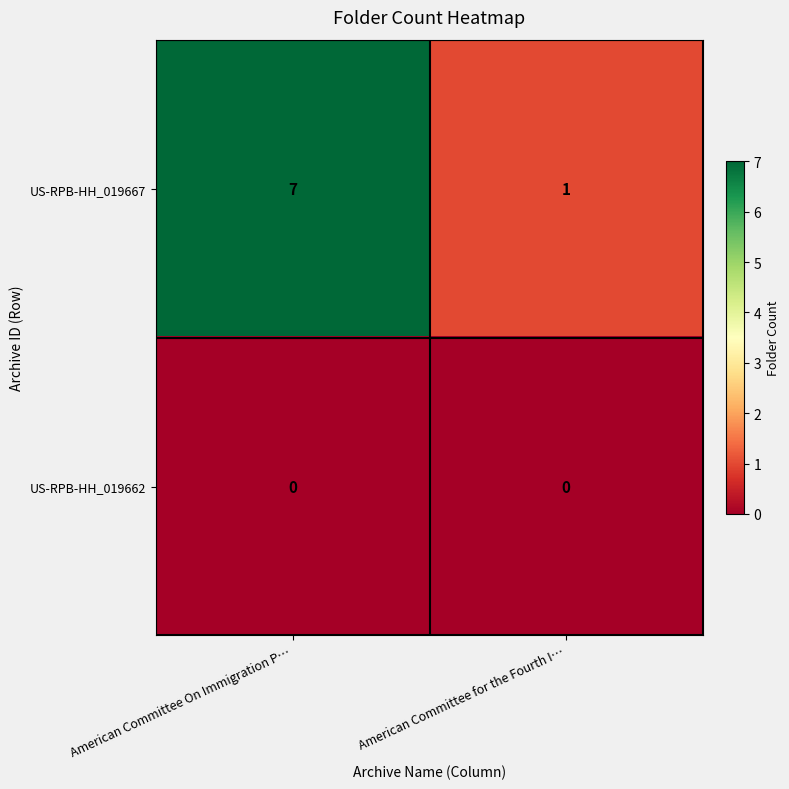

Rank the series by their average value, from highest to lowest.

US-RPB-HH_019667, US-RPB-HH_019662